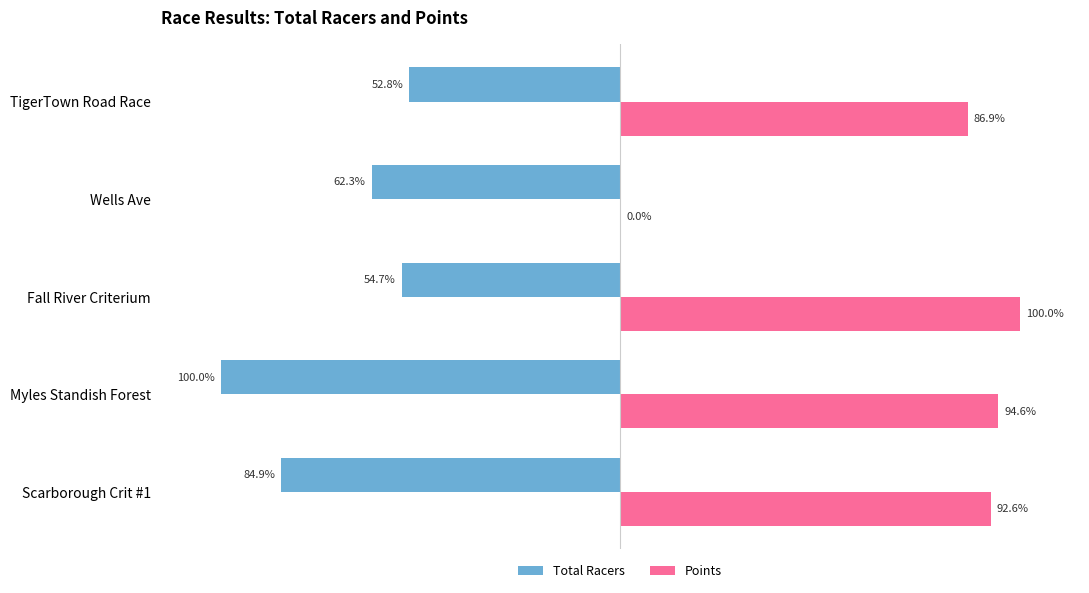

At which category is the sum across all series the highest?

Fall River Criterium